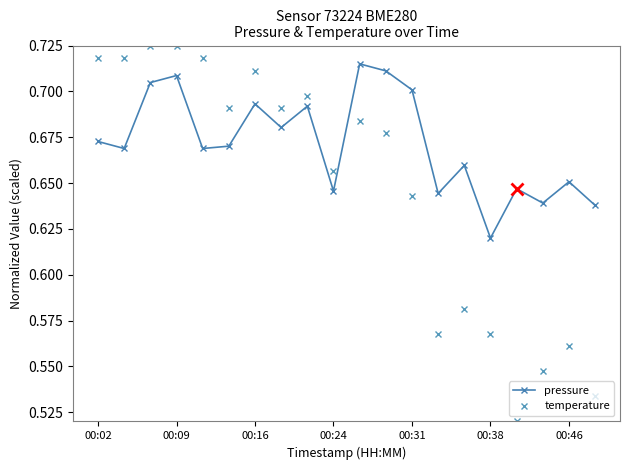

How many intersections are there between temperature and pressure?

1